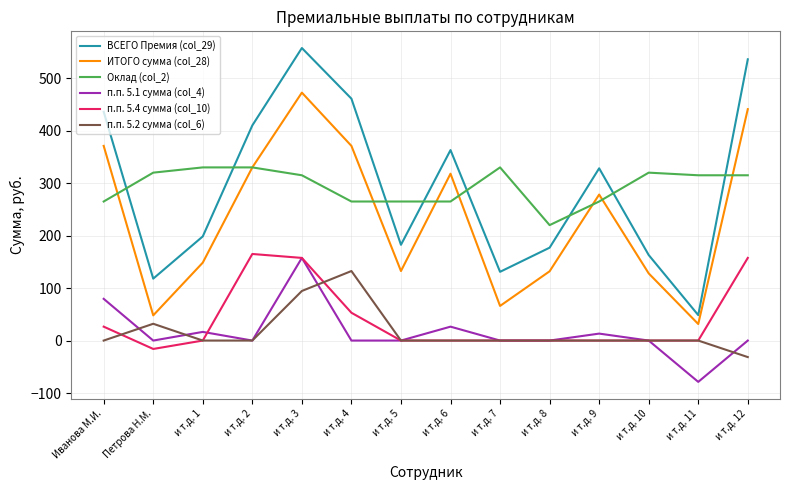

At which category does the chart reach its minimum across all series?

и т.д. 11